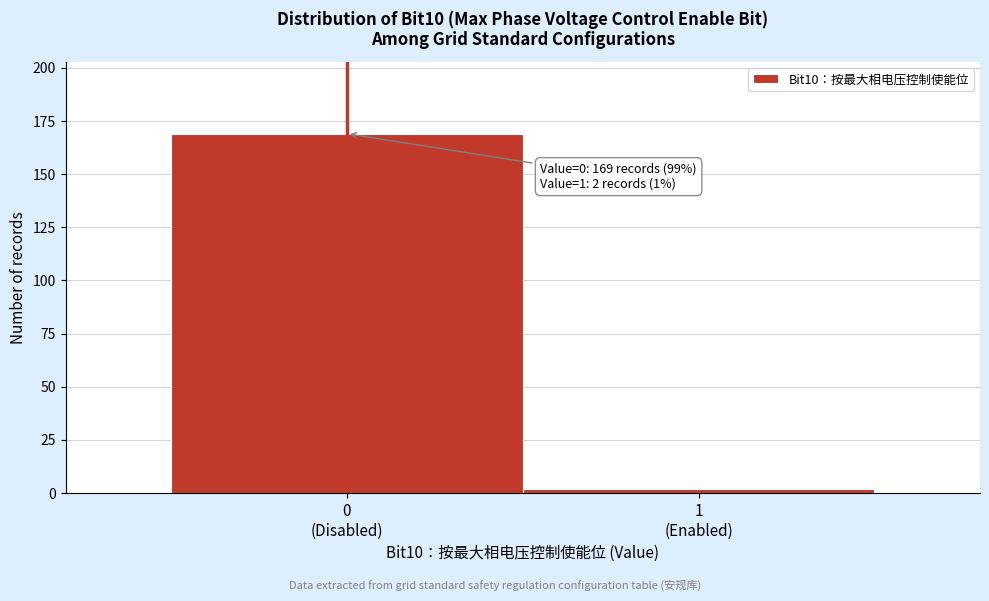

Reading left to right, list all the values displayed in this chart.

169	2